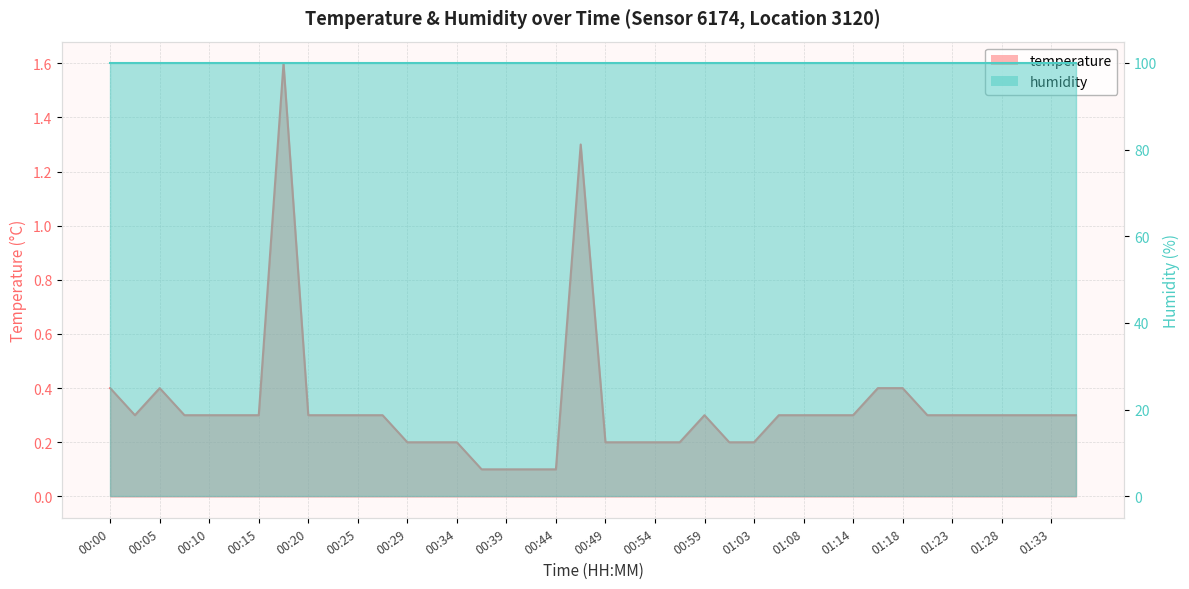

How many data points does each series have?

40